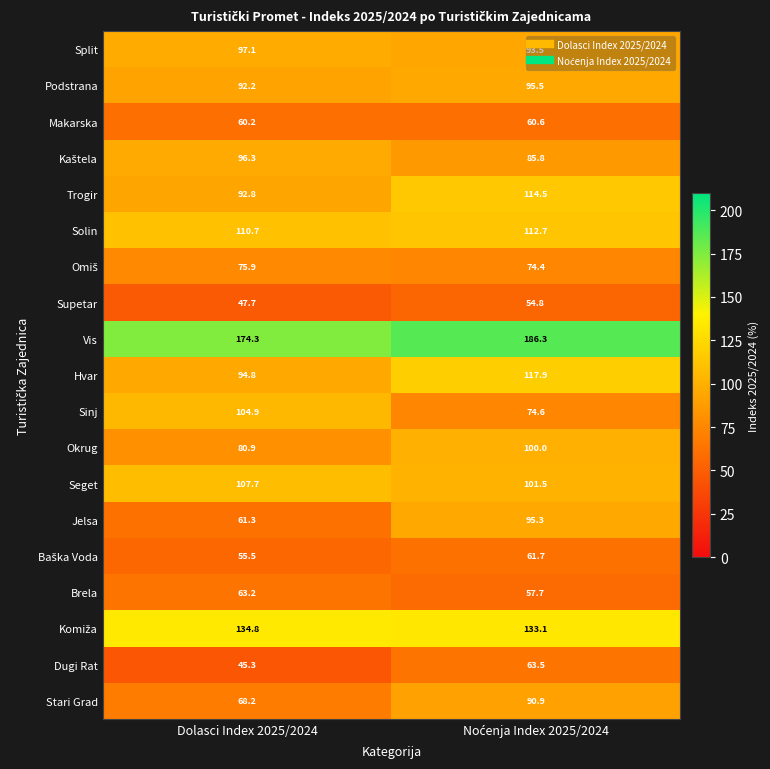

True or false: Solin has a value of 110.7 at Dolasci Index 2025/2024.

True